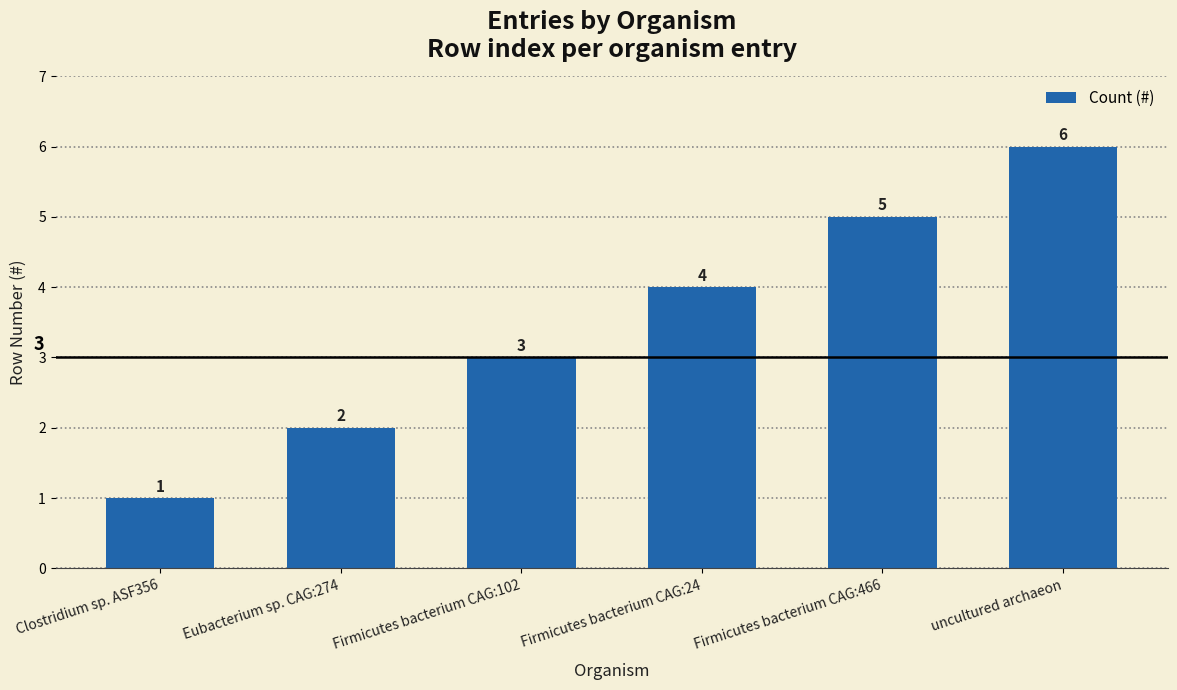

What is the change in value from Firmicutes bacterium CAG:102 to Firmicutes bacterium CAG:466?

+2